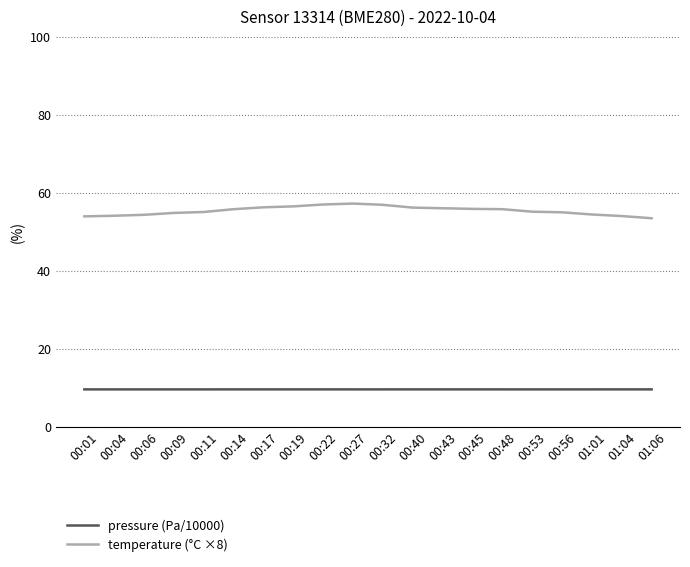

Which series has the widest spread of values?

temperature (°C ×8)